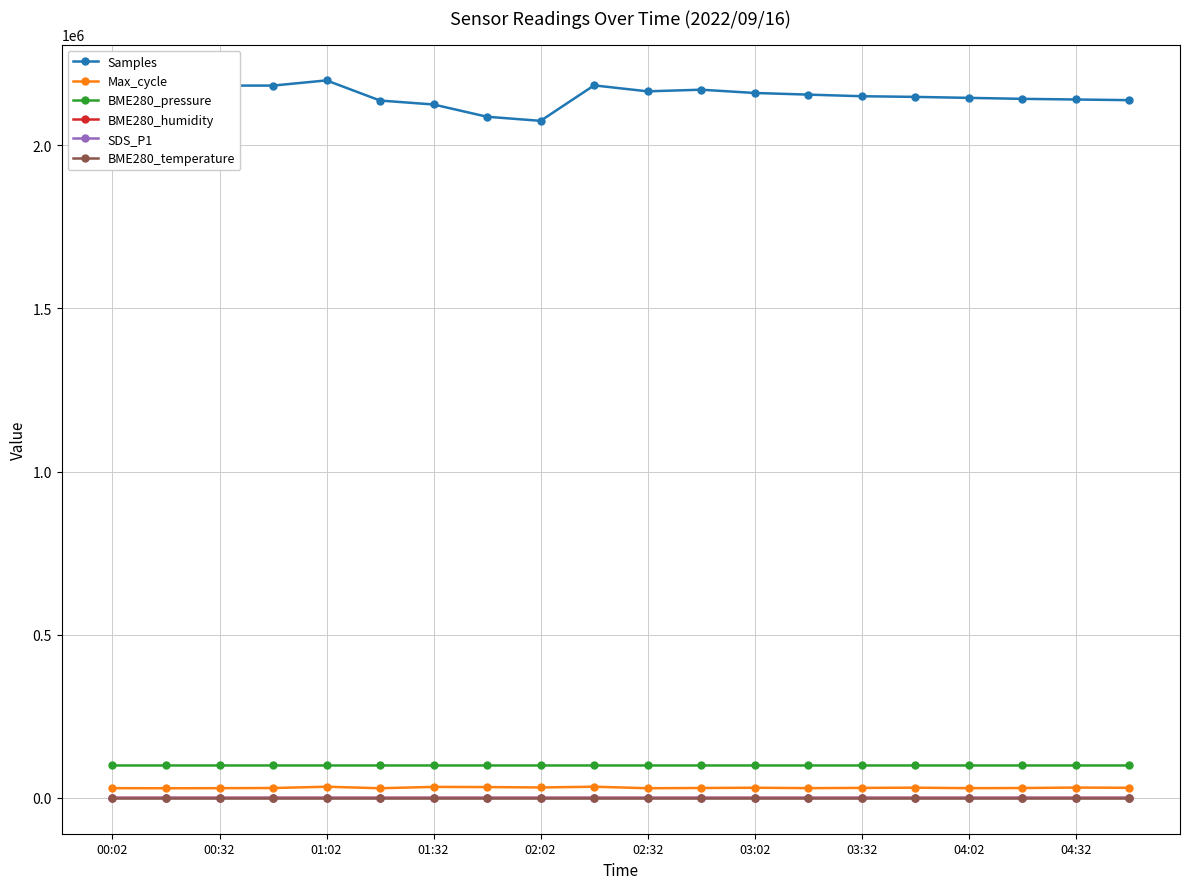

What is the average value of the Samples series?

2152066.4